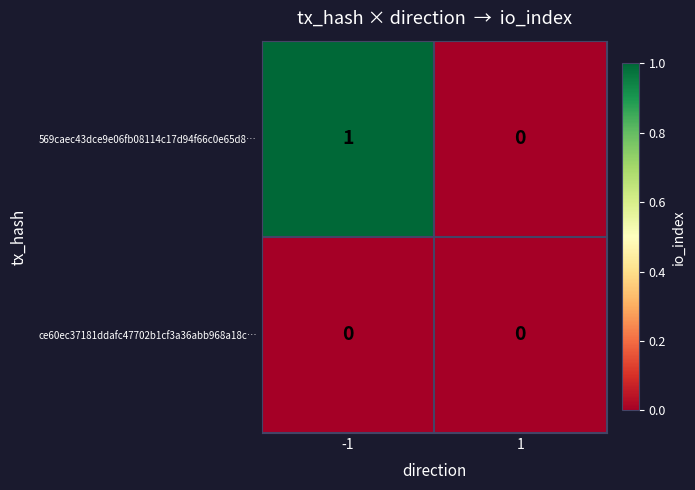

Reading left to right, list all the values displayed in this chart.

569caec43dce9e06fb08114c17d94f66c0e65d8…: 1	0
ce60ec37181ddafc47702b1cf3a36abb968a18c…: 0	0